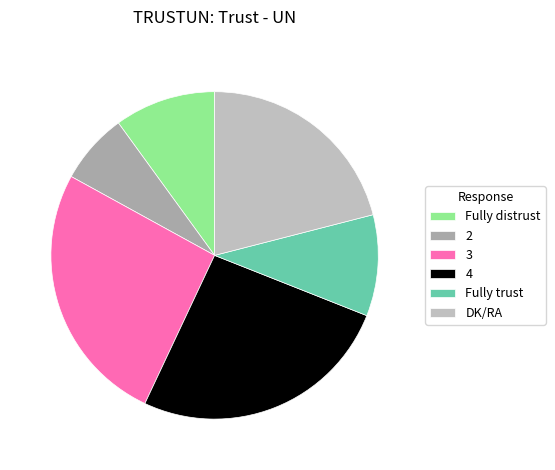

What is the ratio of the value at DK/RA to the value at 3?

0.8